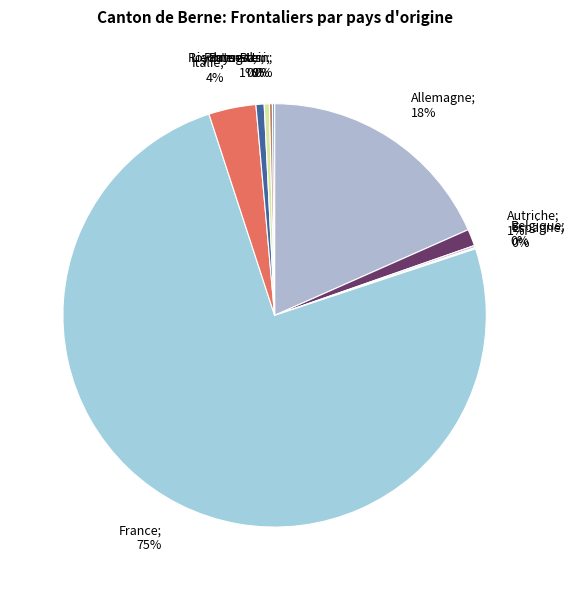

How many slices are in this pie chart?

10